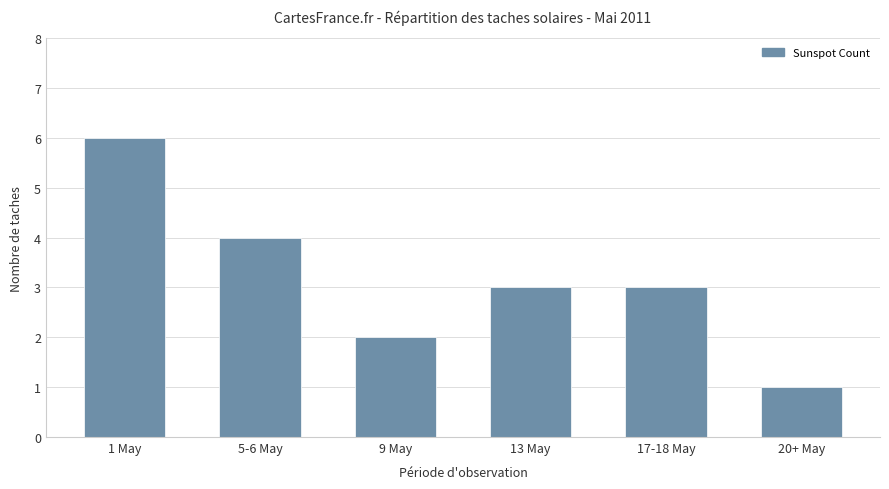

What is the difference between the values at 13 May and 20+ May?

2